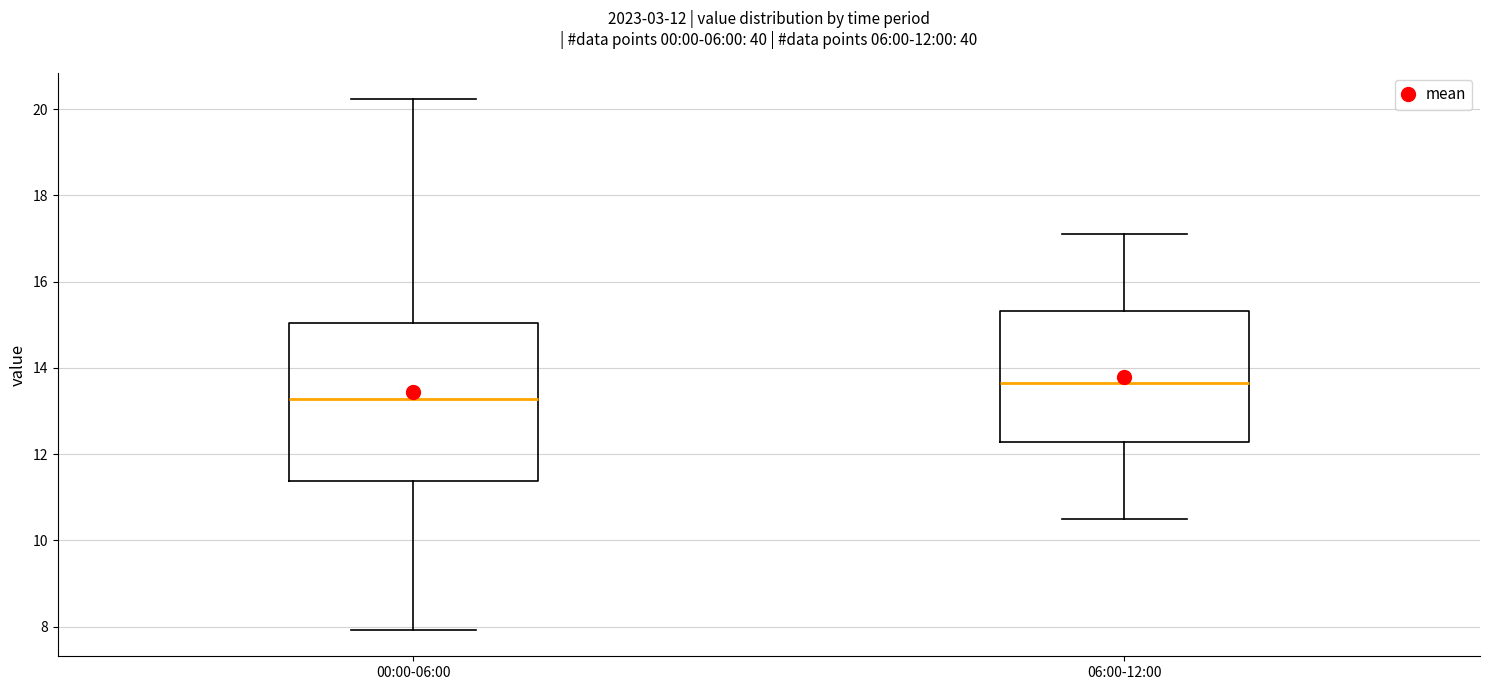

Comparing the boxes themselves (not the whiskers), which one is the tallest?

00:00-06:00